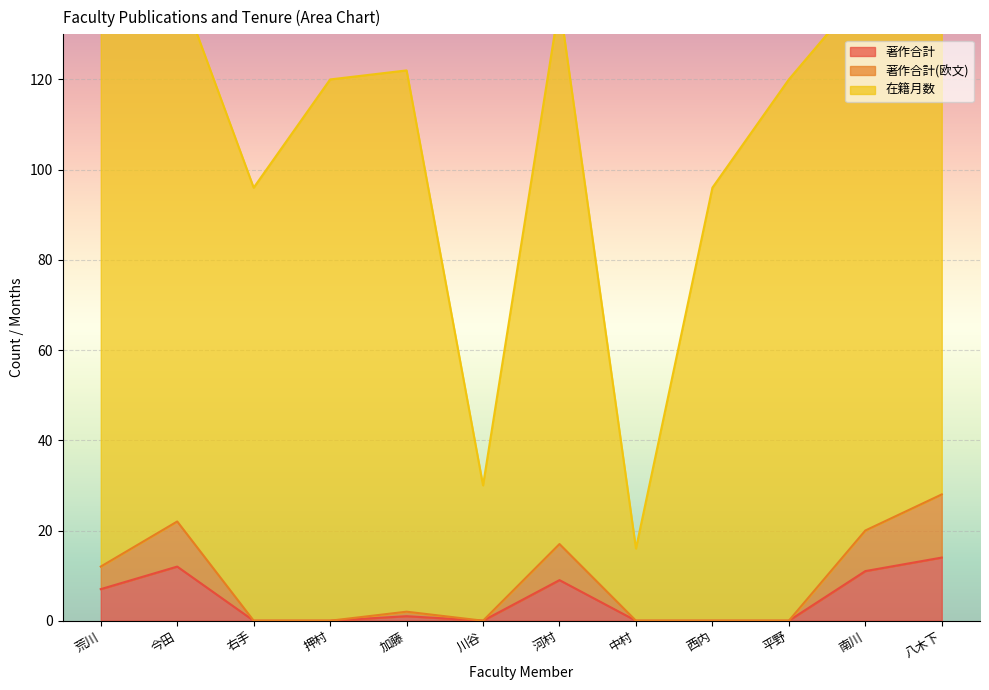

The 著作合計 series shows 8 at 今田. True or false?

False